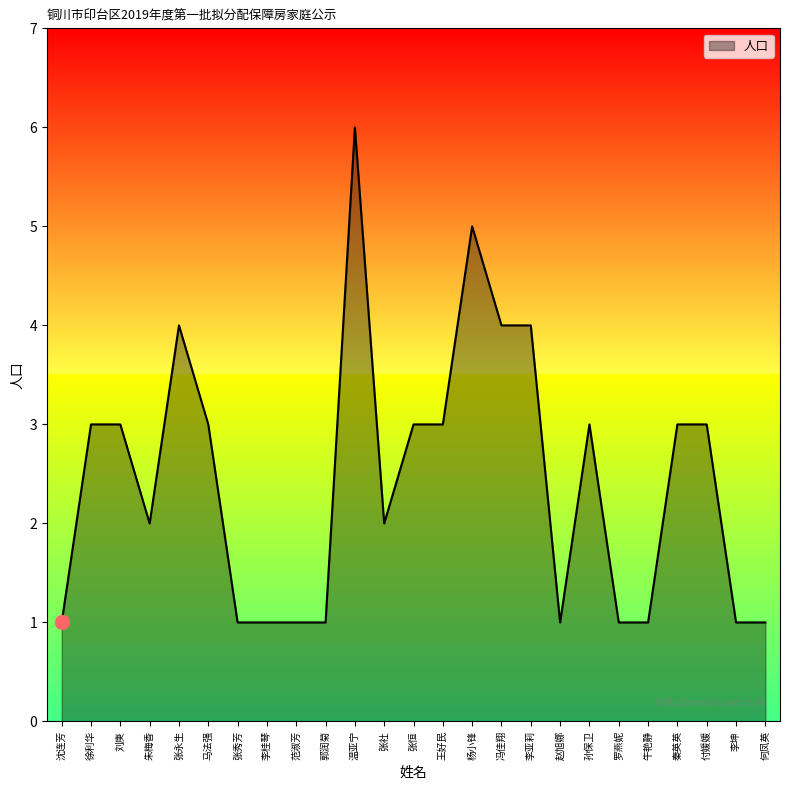

Which has a higher value, 杨小锋 or 李坤?

杨小锋